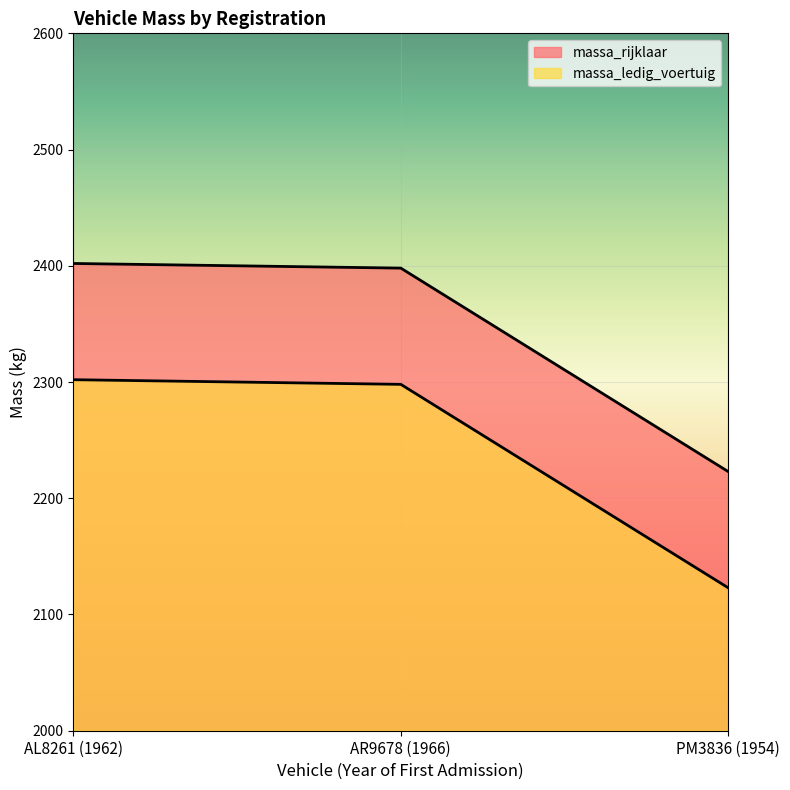

List the labels in order of massa_rijklaar value, smallest first.

PM3836 (1954), AR9678 (1966), AL8261 (1962)